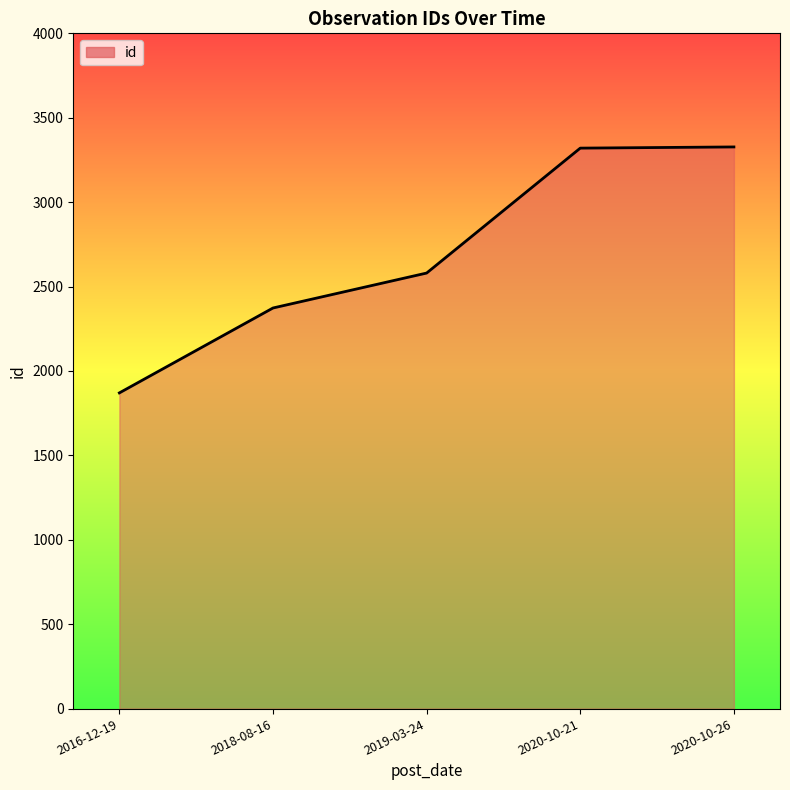

What is the smallest value displayed?

1870